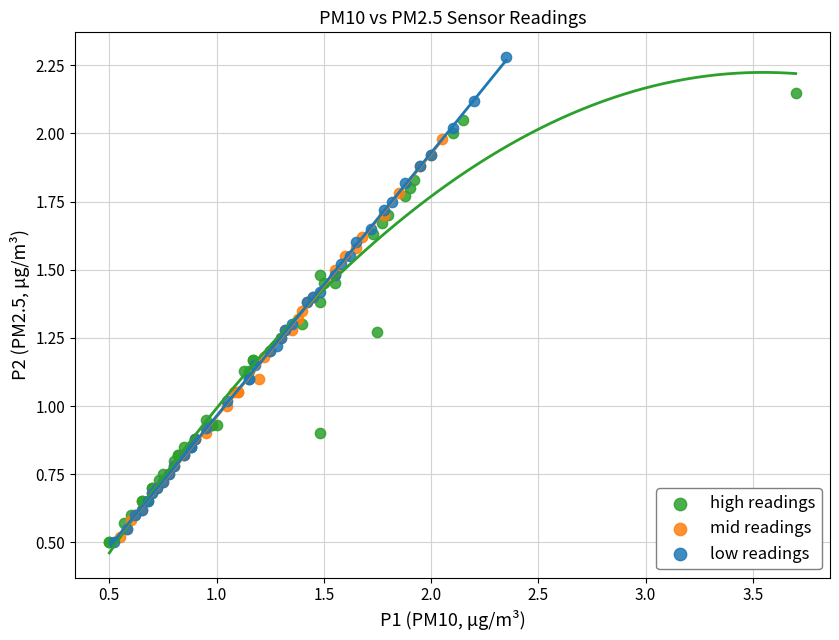

Which series contains the highest Y value?

low readings